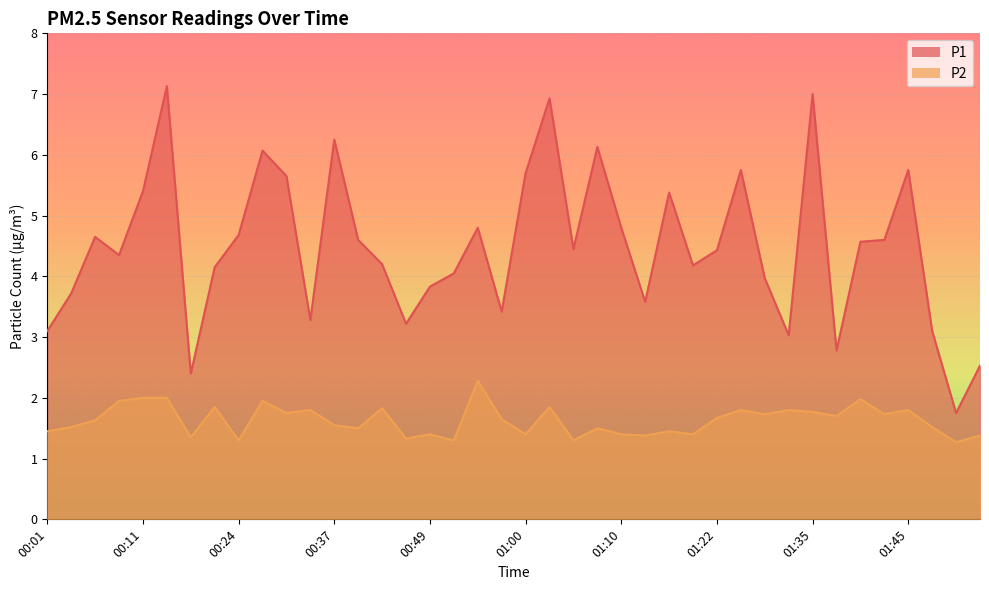

Where is P2 nearest to the value 1?

01:53